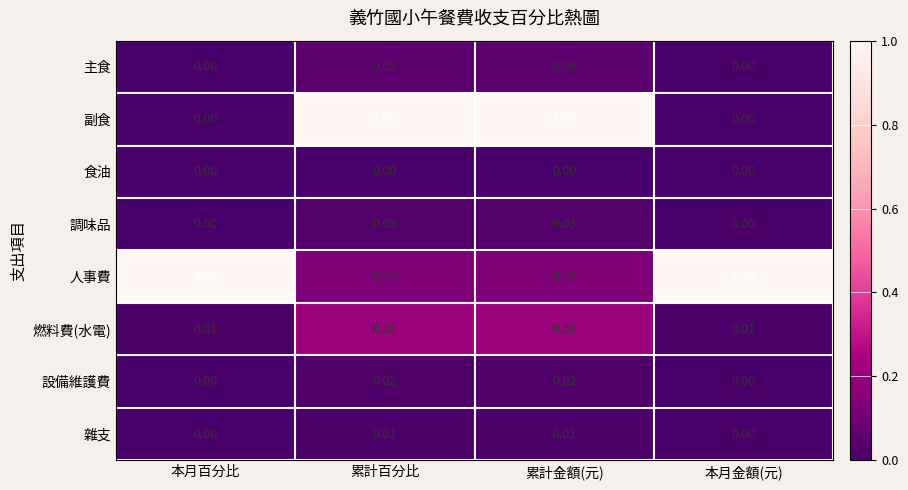

Which series has the largest total across all categories?

人事費